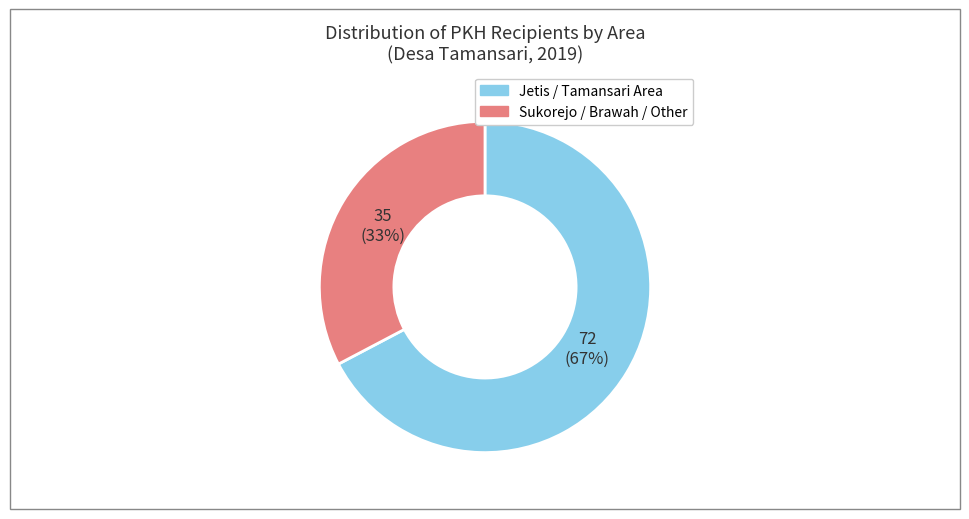

Does any single category account for the majority?

Yes